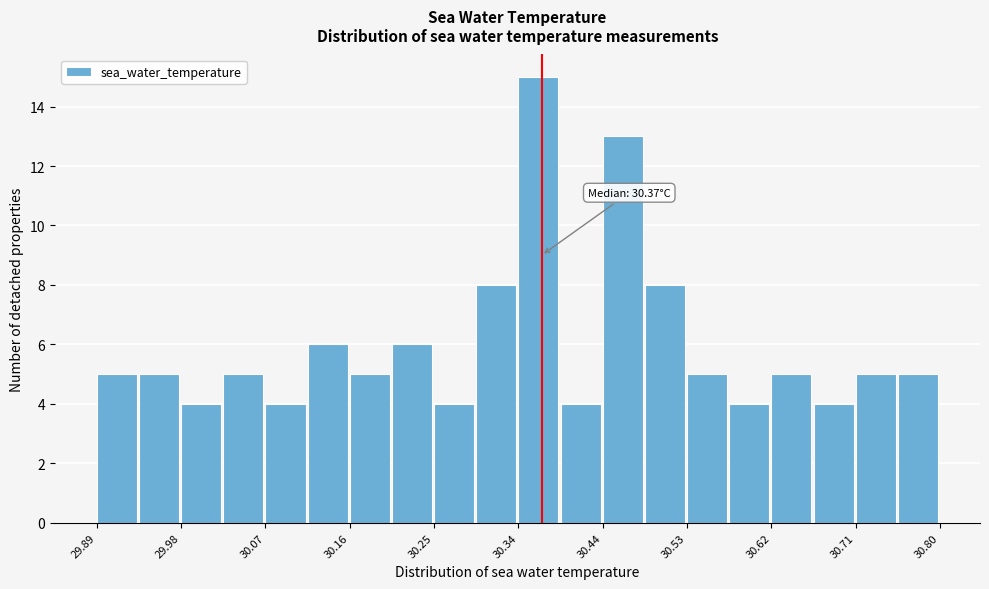

Which range on the x-axis has the tallest bar?

30.35 to 30.39